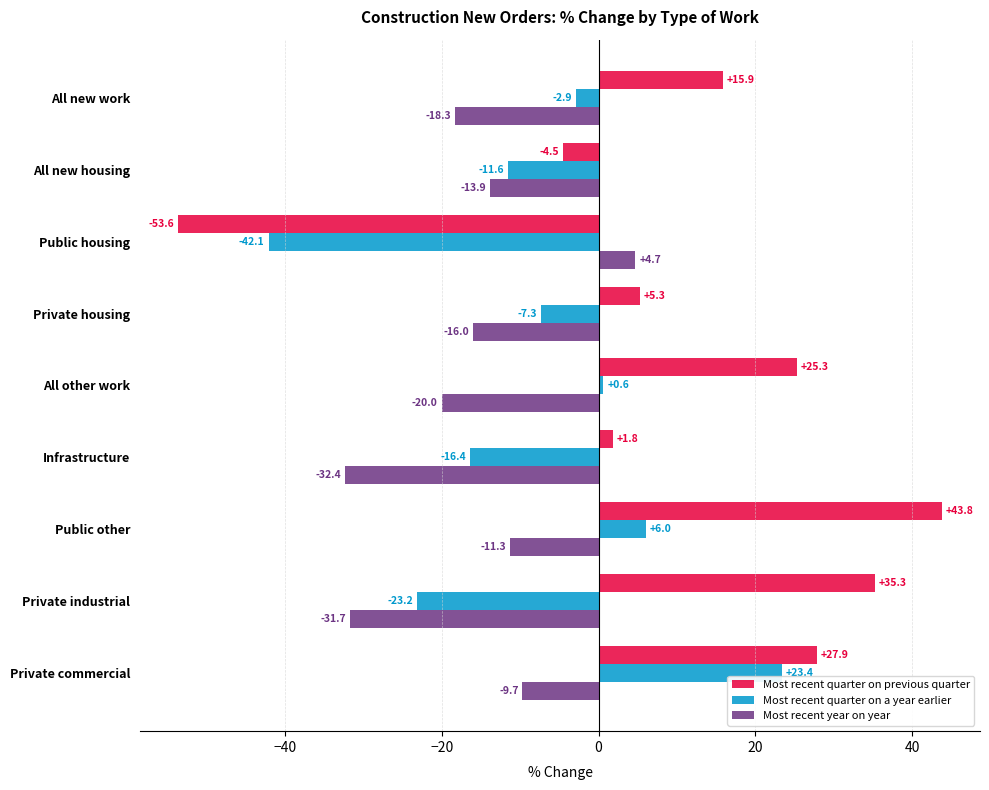

How many values in Most recent quarter on a year earlier are above zero?

3